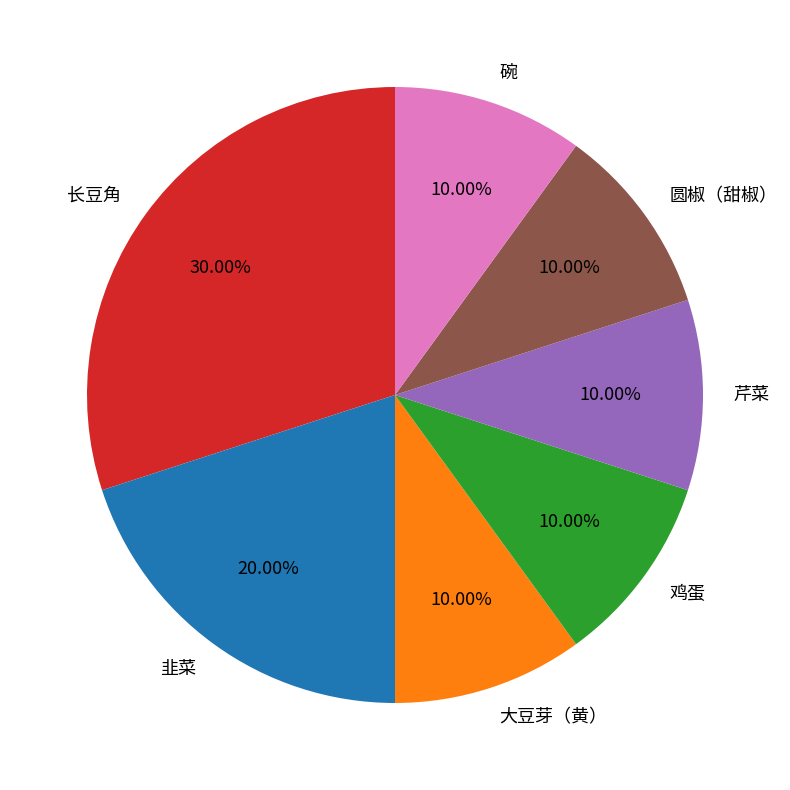

How many segments does this pie chart have?

7